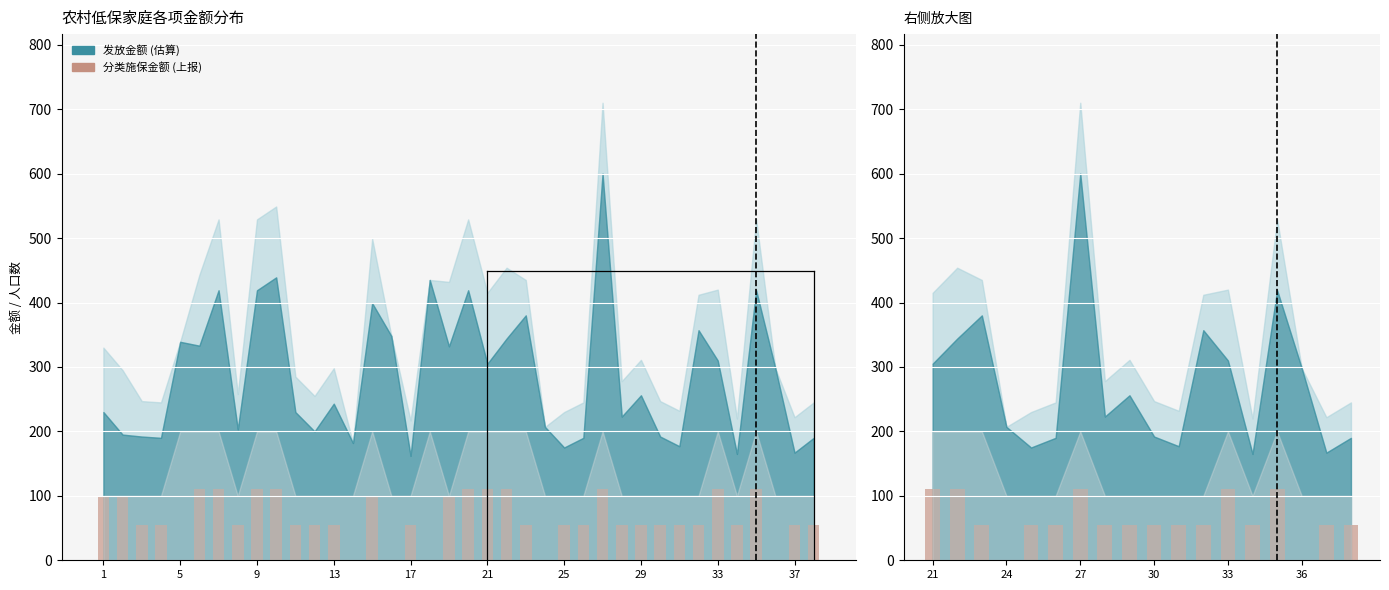

The chart shows a value of 29 at 5. True or false?

False